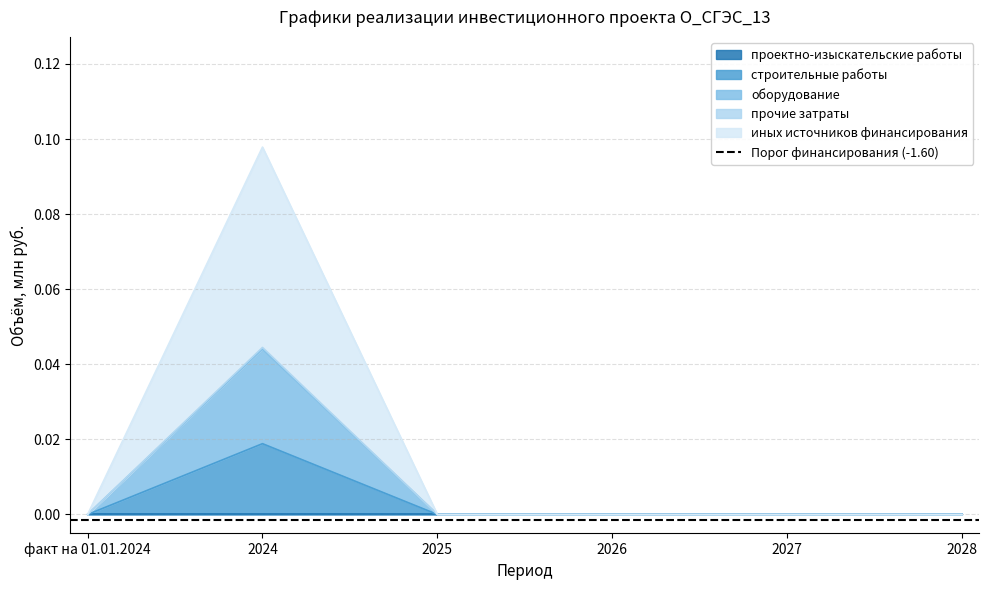

What is the label of the 6th point from the left?

2028